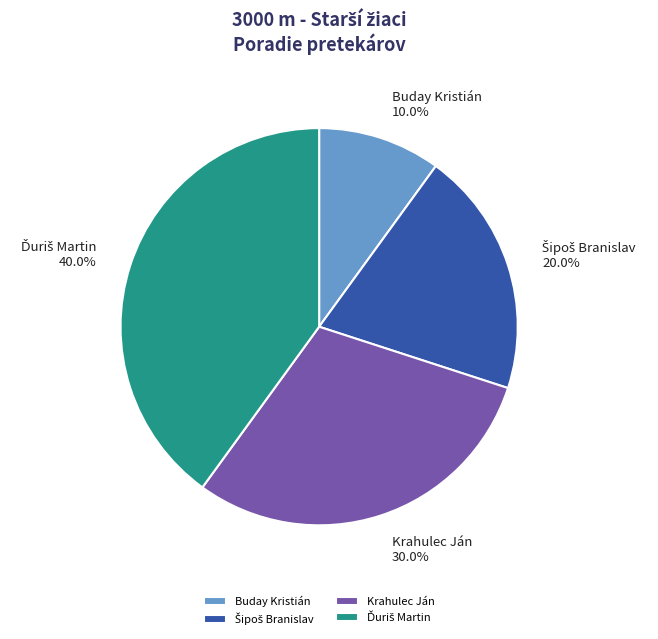

What portion of the pie excludes Krahulec Ján?

70.0%